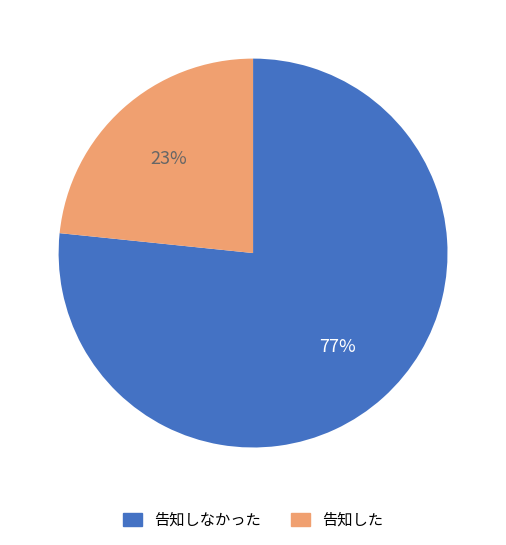

To the nearest percent, what is the average slice percentage?

50%